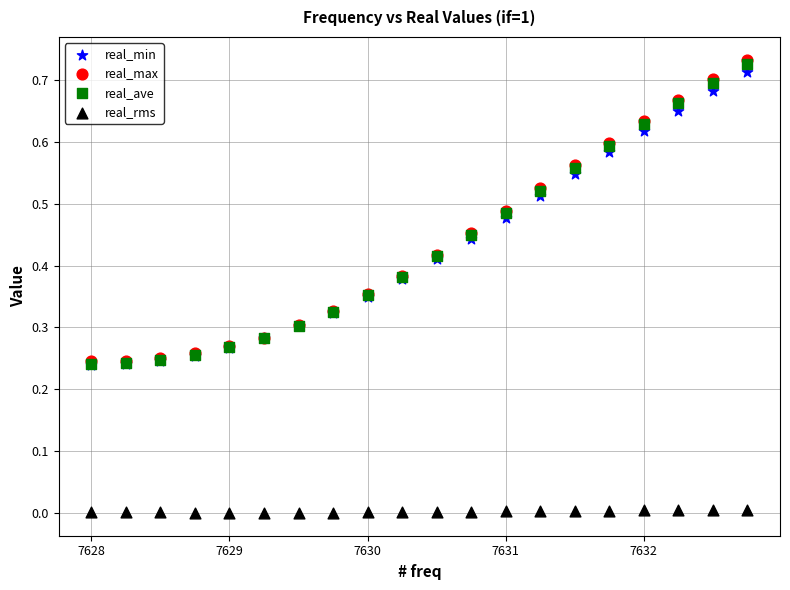

Which series contains the lowest Y value?

real_rms